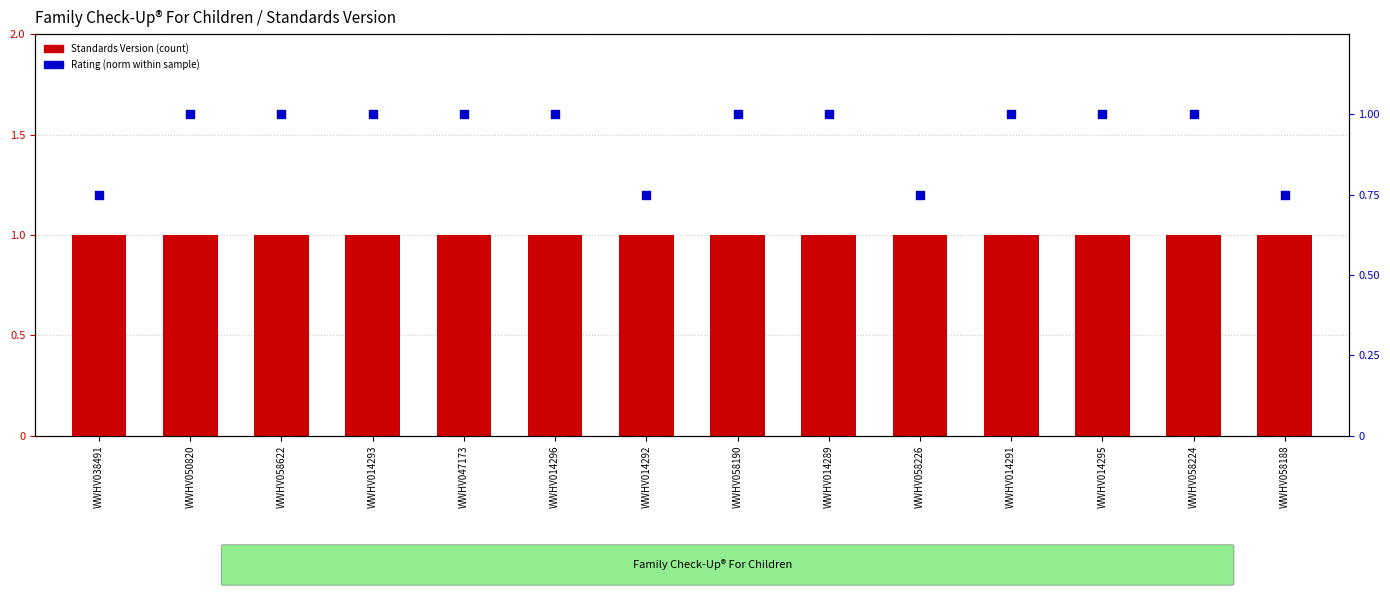

Which series has the largest total across all categories?

Standards Version